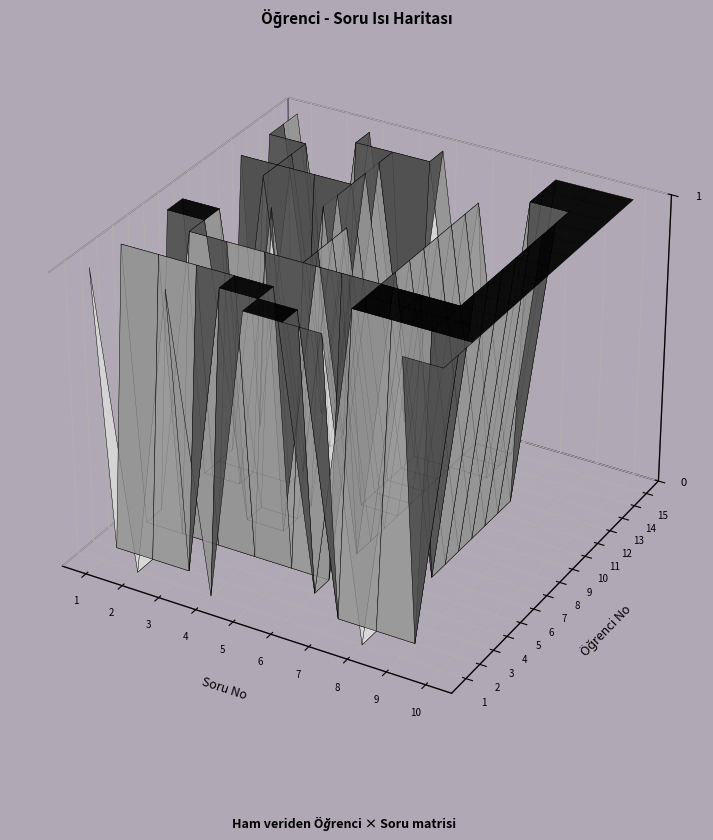

Reading left to right, transcribe all the data shown in this chart.

1. Öğrenci: 1. Soru=1	2. Soru=0	3. Soru=1	4. Soru=0	5. Soru=1	6. Soru=1	7. Soru=1	8. Soru=0	9. Soru=1	10. Soru=1
2. Öğrenci: 1. Soru=0	2. Soru=0	3. Soru=0	4. Soru=1	5. Soru=1	6. Soru=1	7. Soru=0	8. Soru=0	9. Soru=0	10. Soru=1
3. Öğrenci: 1. Soru=1	2. Soru=1	3. Soru=1	4. Soru=1	5. Soru=1	6. Soru=0	7. Soru=1	8. Soru=1	9. Soru=1	10. Soru=1
4. Öğrenci: 1. Soru=0	2. Soru=0	3. Soru=0	4. Soru=0	5. Soru=0	6. Soru=0	7. Soru=1	8. Soru=1	9. Soru=1	10. Soru=1
5. Öğrenci: 1. Soru=0	2. Soru=1	3. Soru=1	4. Soru=1	5. Soru=1	6. Soru=1	7. Soru=1	8. Soru=1	9. Soru=1	10. Soru=1
6. Öğrenci: 1. Soru=1	2. Soru=1	3. Soru=0	4. Soru=0	5. Soru=1	6. Soru=0	7. Soru=1	8. Soru=0	9. Soru=1	10. Soru=1
7. Öğrenci: 1. Soru=1	2. Soru=1	3. Soru=0	4. Soru=0	5. Soru=1	6. Soru=0	7. Soru=1	8. Soru=0	9. Soru=1	10. Soru=1
8. Öğrenci: 1. Soru=0	2. Soru=0	3. Soru=1	4. Soru=0	5. Soru=1	6. Soru=0	7. Soru=1	8. Soru=0	9. Soru=1	10. Soru=1
9. Öğrenci: 1. Soru=0	2. Soru=0	3. Soru=0	4. Soru=1	5. Soru=0	6. Soru=0	7. Soru=1	8. Soru=0	9. Soru=1	10. Soru=1
10. Öğrenci: 1. Soru=0	2. Soru=1	3. Soru=0	4. Soru=1	5. Soru=0	6. Soru=0	7. Soru=1	8. Soru=0	9. Soru=1	10. Soru=1
11. Öğrenci: 1. Soru=1	2. Soru=1	3. Soru=1	4. Soru=1	5. Soru=0	6. Soru=0	7. Soru=1	8. Soru=0	9. Soru=1	10. Soru=1
12. Öğrenci: 1. Soru=0	2. Soru=1	3. Soru=0	4. Soru=1	5. Soru=0	6. Soru=0	7. Soru=1	8. Soru=0	9. Soru=1	10. Soru=1
13. Öğrenci: 1. Soru=1	2. Soru=1	3. Soru=0	4. Soru=1	5. Soru=0	6. Soru=0	7. Soru=0	8. Soru=1	9. Soru=1	10. Soru=1
14. Öğrenci: 1. Soru=1	2. Soru=0	3. Soru=1	4. Soru=1	5. Soru=1	6. Soru=0	7. Soru=0	8. Soru=1	9. Soru=1	10. Soru=1
15. Öğrenci: 1. Soru=1	2. Soru=0	3. Soru=1	4. Soru=0	5. Soru=1	6. Soru=0	7. Soru=0	8. Soru=1	9. Soru=1	10. Soru=1